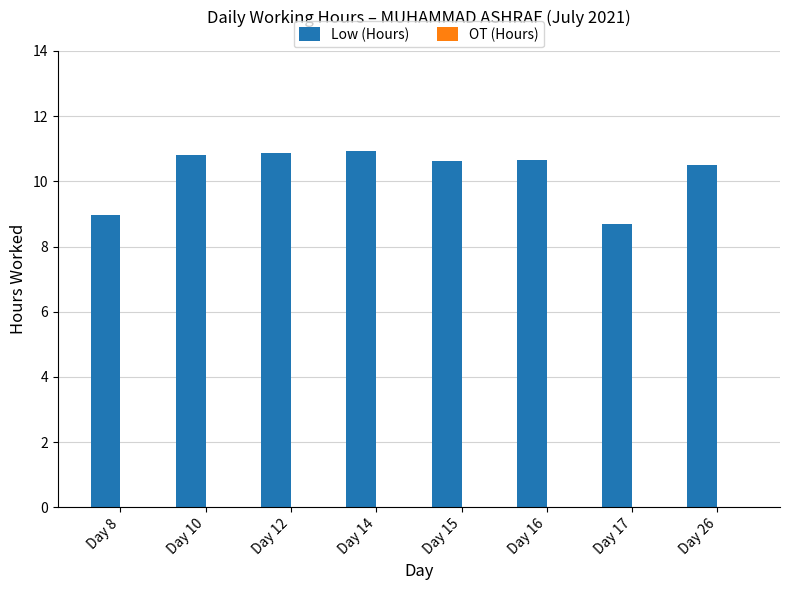

Which has a higher value, Day 8 or Day 15?

Day 15